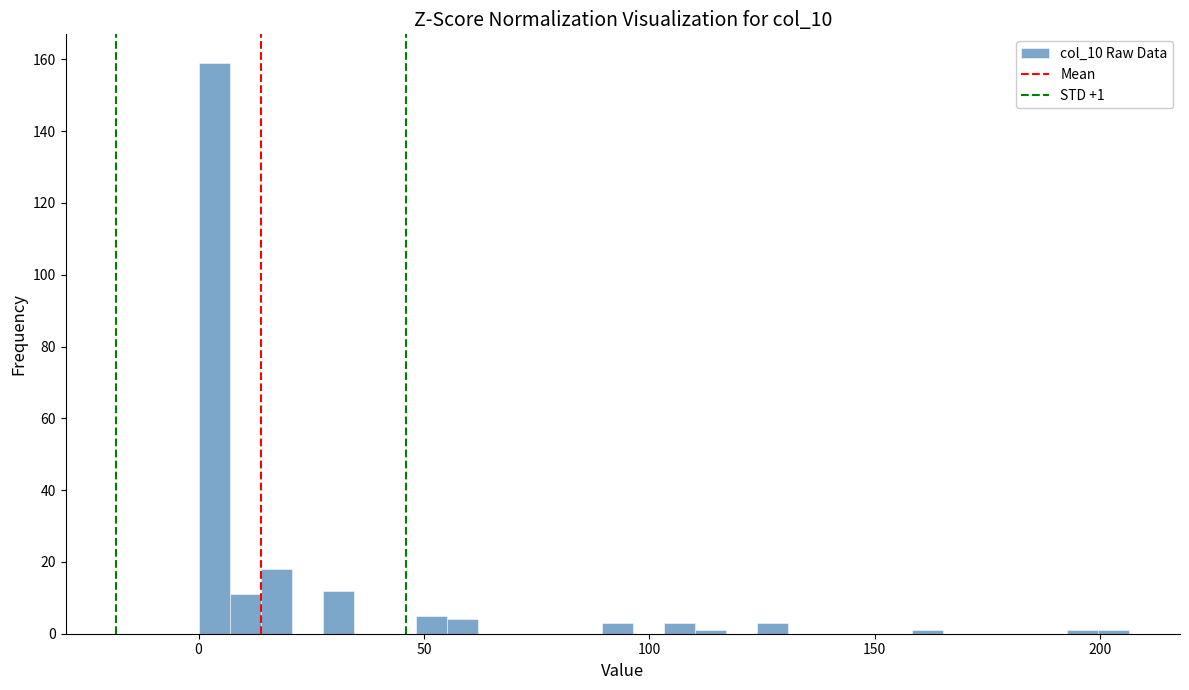

Read against the x-axis, roughly where is the centre of the tallest bar?

5